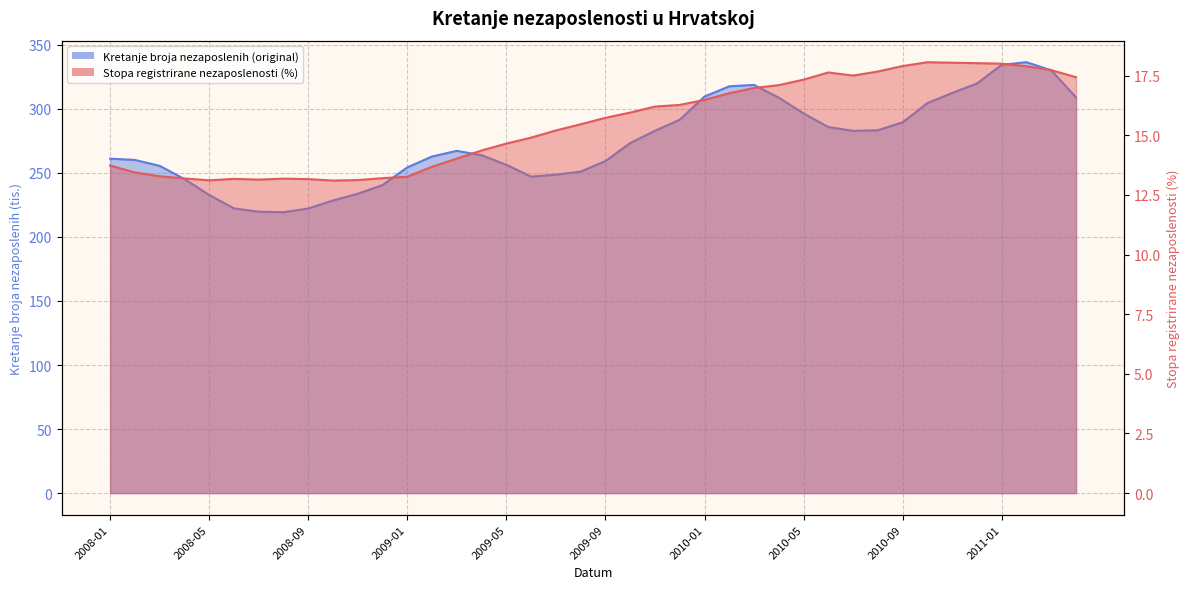

Which series has the largest range (max minus min)?

Kretanje broja nezaposlenih (original)